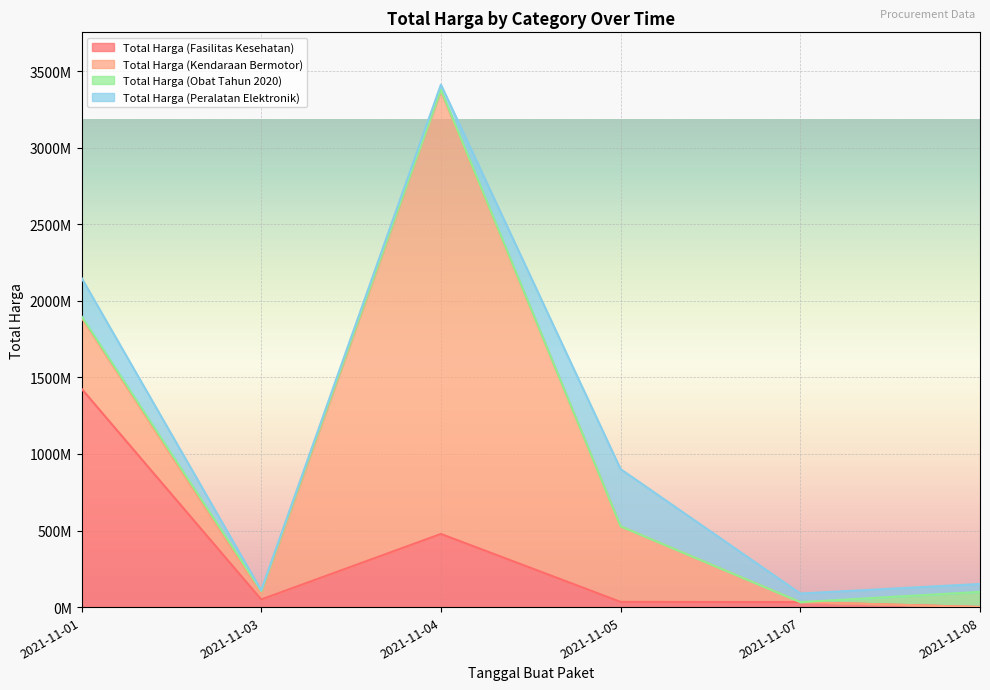

True or false: Total Harga (Fasilitas Kesehatan) and Total Harga (Obat Tahun 2020) intersect in this chart.

True